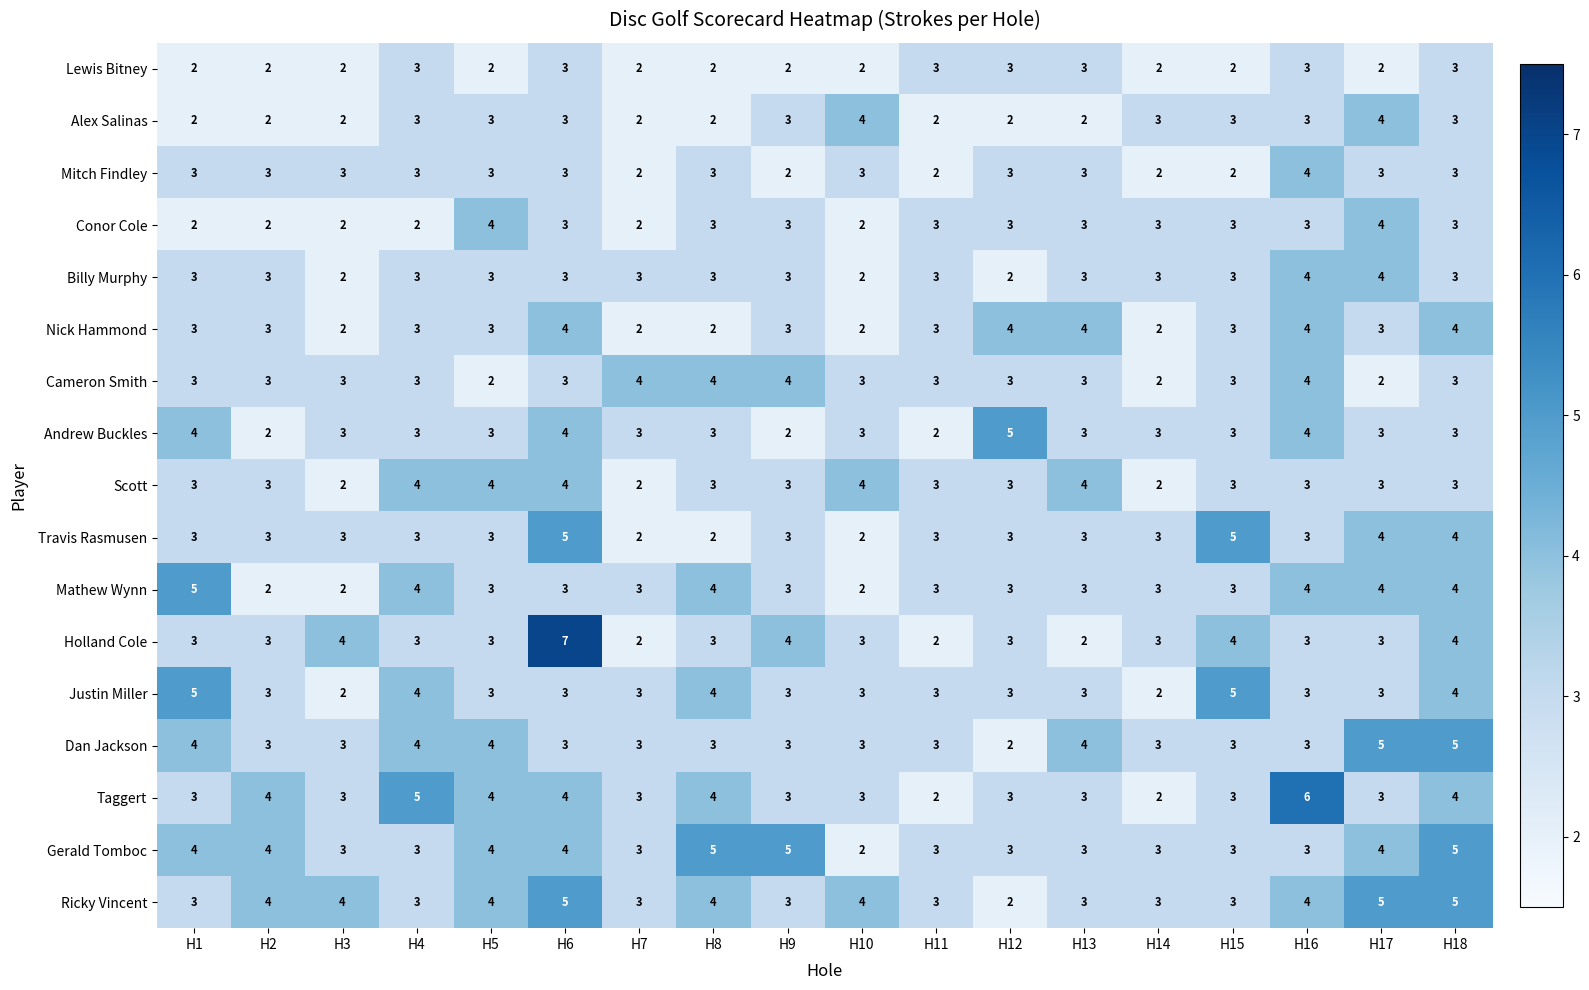

Which series has the largest range (max minus min)?

Holland Cole